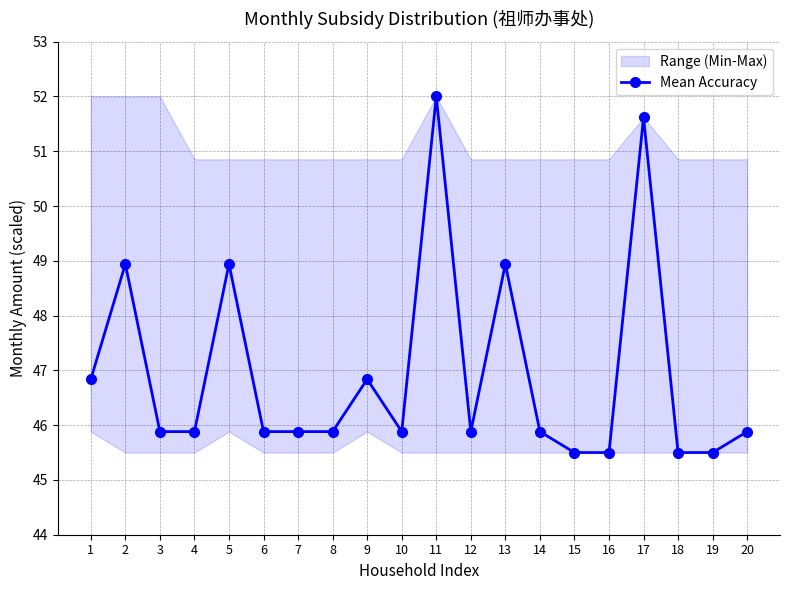

What is the sum of the values at 8 and 6?

91.8